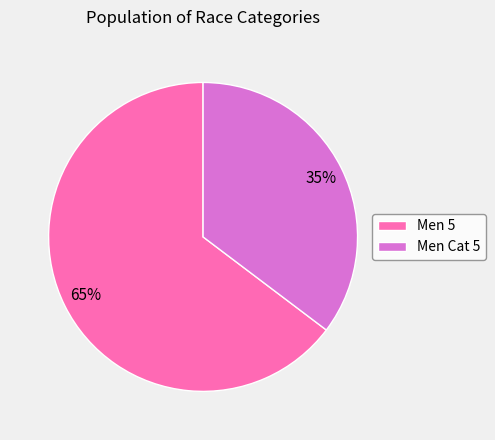

To the nearest percent, what portion does Men Cat 5 represent?

35%